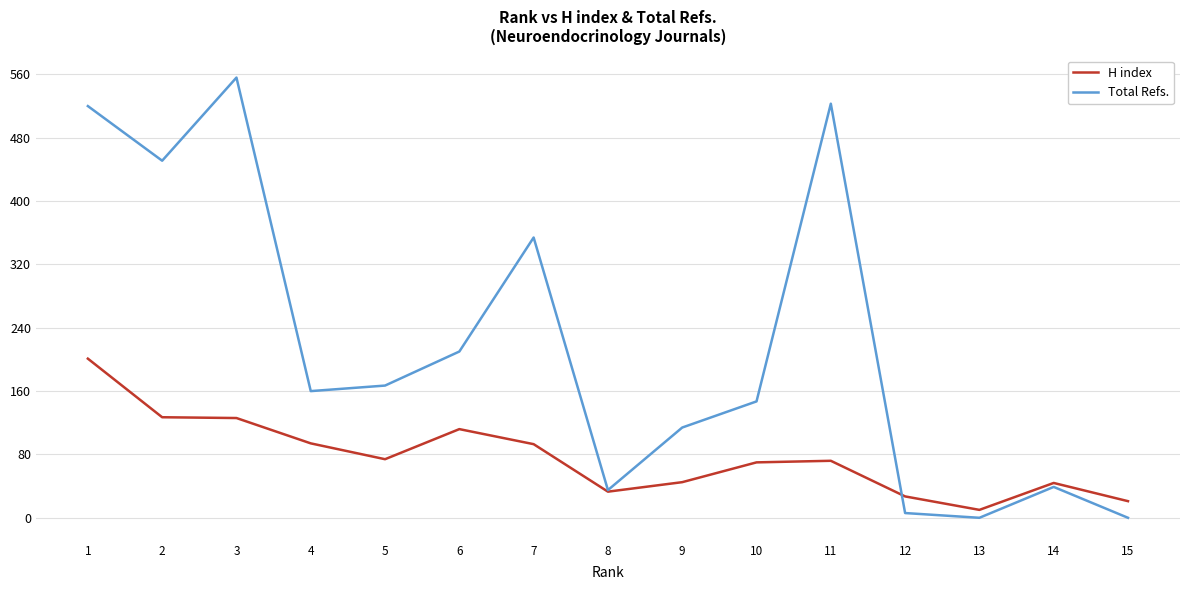

What is the maximum value shown in the chart?

556